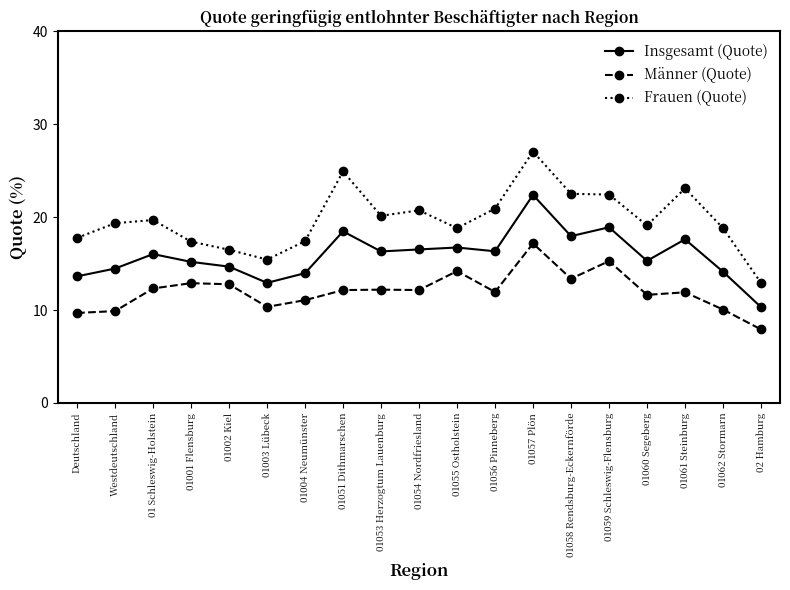

What are all the series names shown in the legend?

Insgesamt (Quote), Männer (Quote), Frauen (Quote)